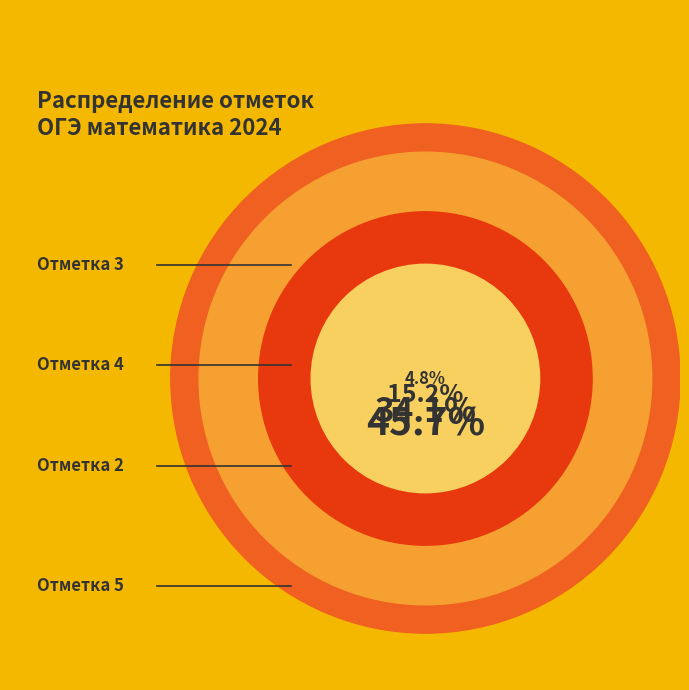

Which slice is the largest?

Отметка 3